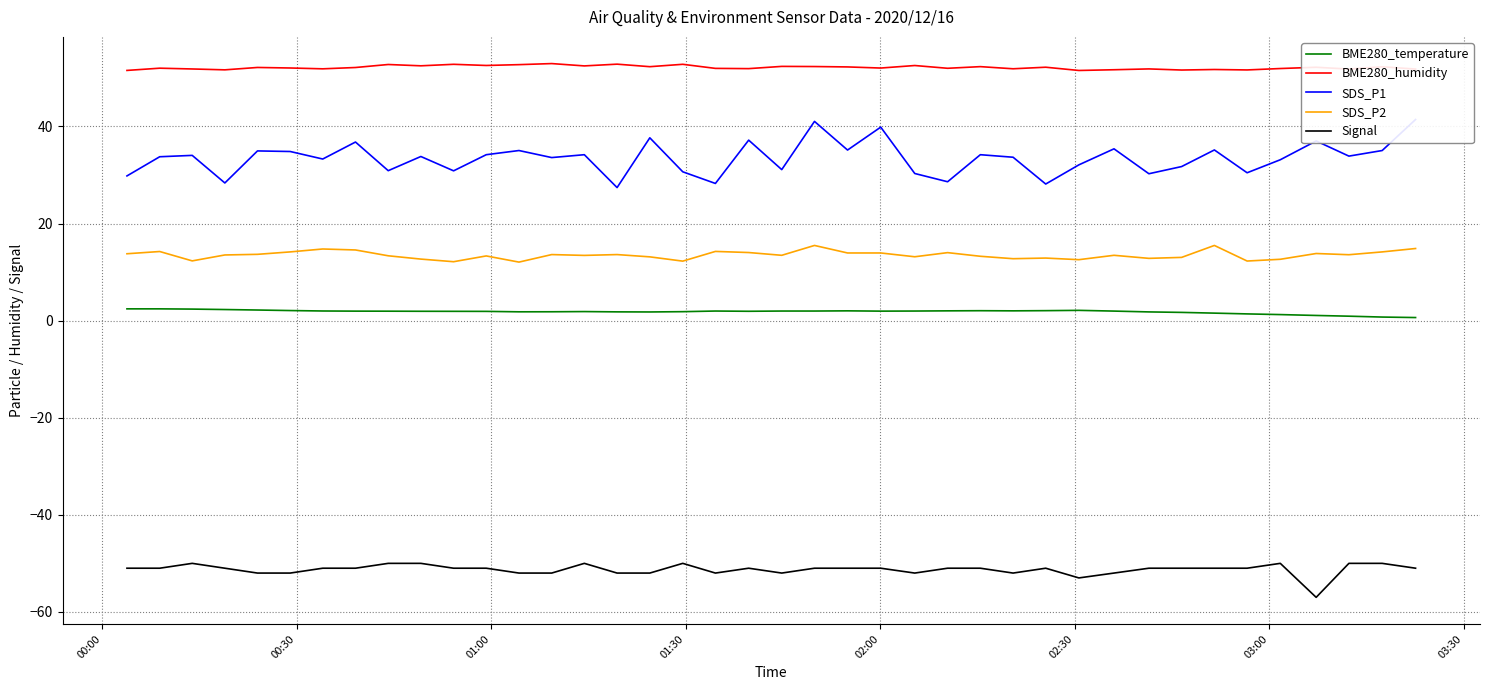

True or false: Signal and BME280_temperature intersect in this chart.

False